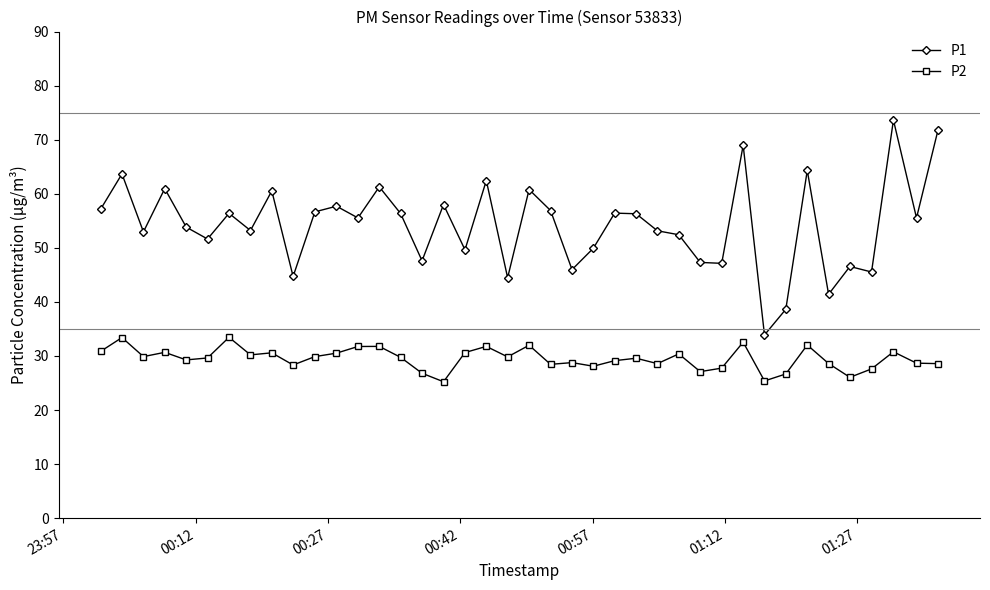

How many lines are shown in the chart?

2